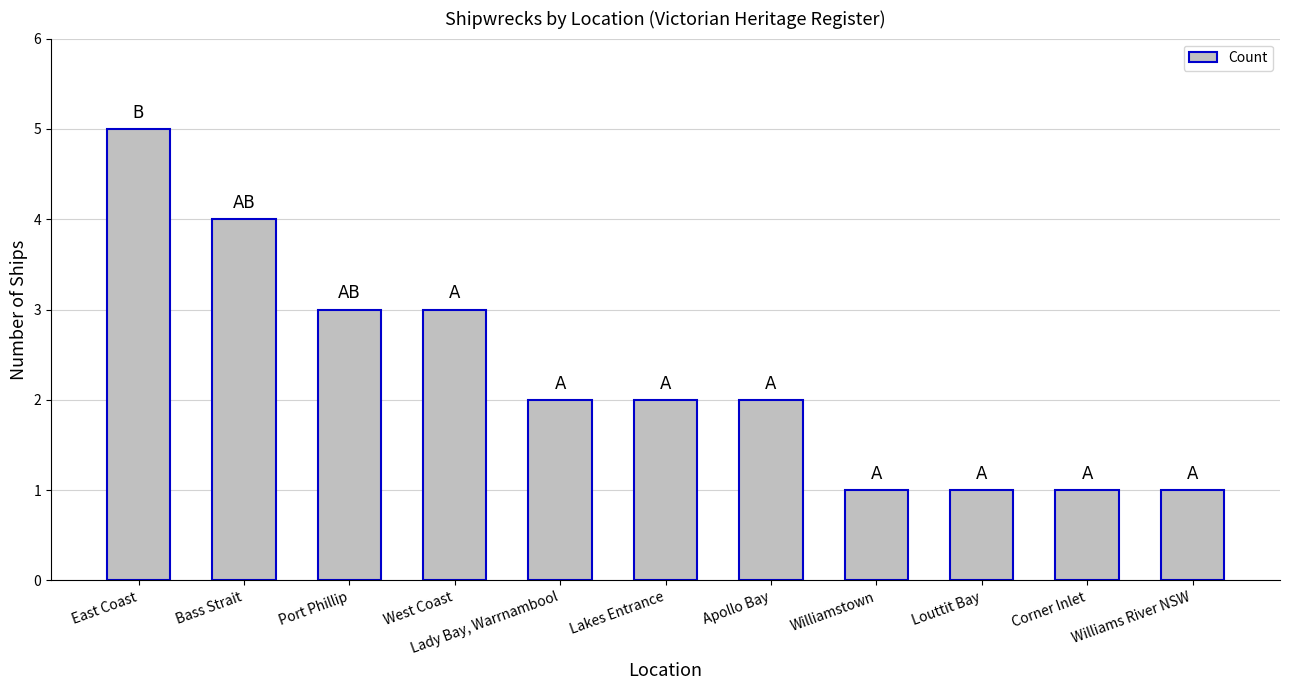

What is the change in value from Bass Strait to Corner Inlet?

-3